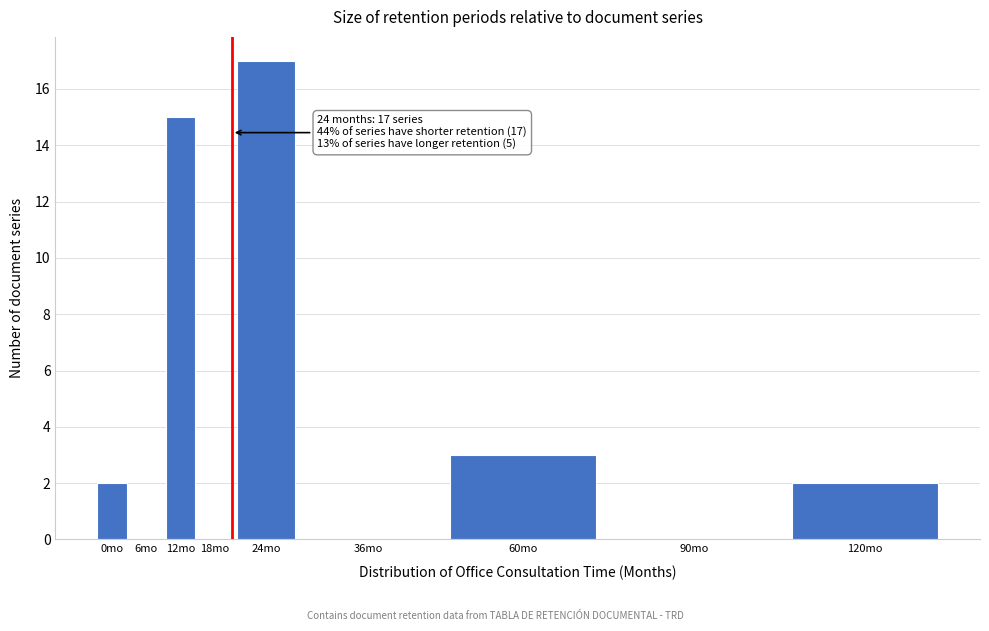

Reading left to right, transcribe all the data shown in this chart.

0mo=2	6mo=0	12mo=15	18mo=0	24mo=17	36mo=0	60mo=3	90mo=0	120mo=2